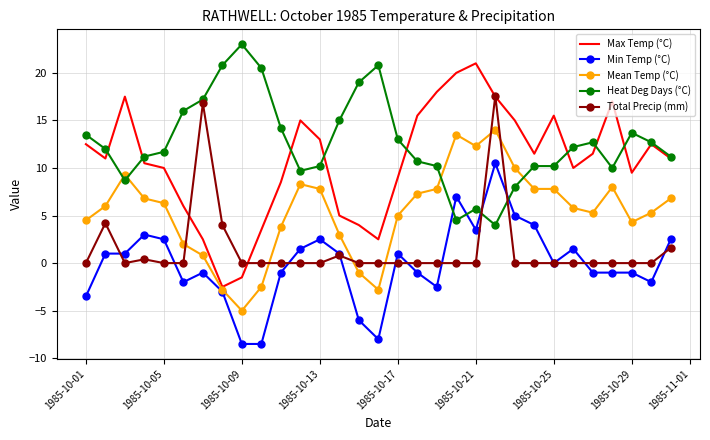

How many times do Heat Deg Days (°C) and Total Precip (mm) cross each other?

2